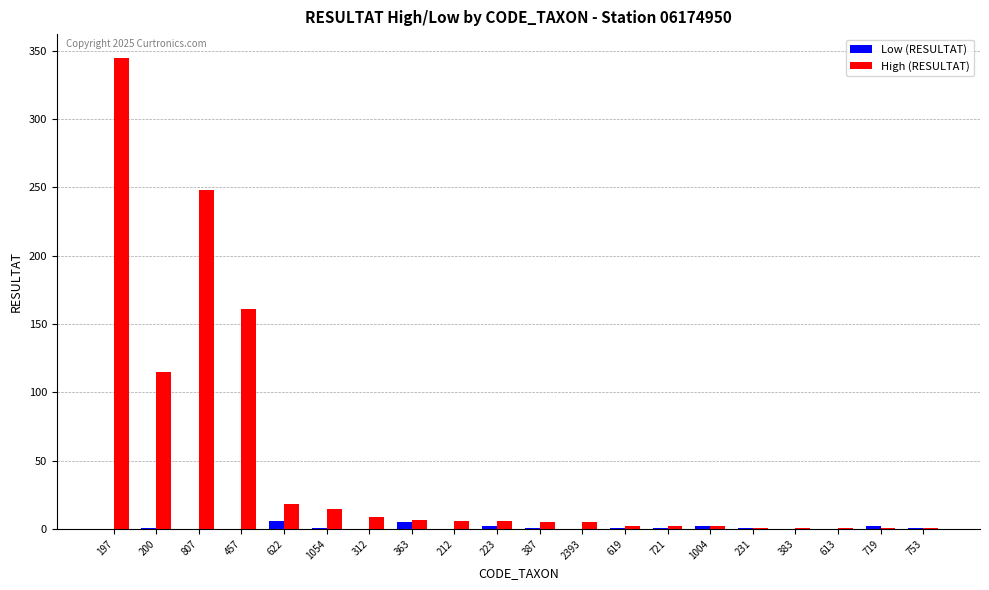

What is the maximum value shown in the chart?

345